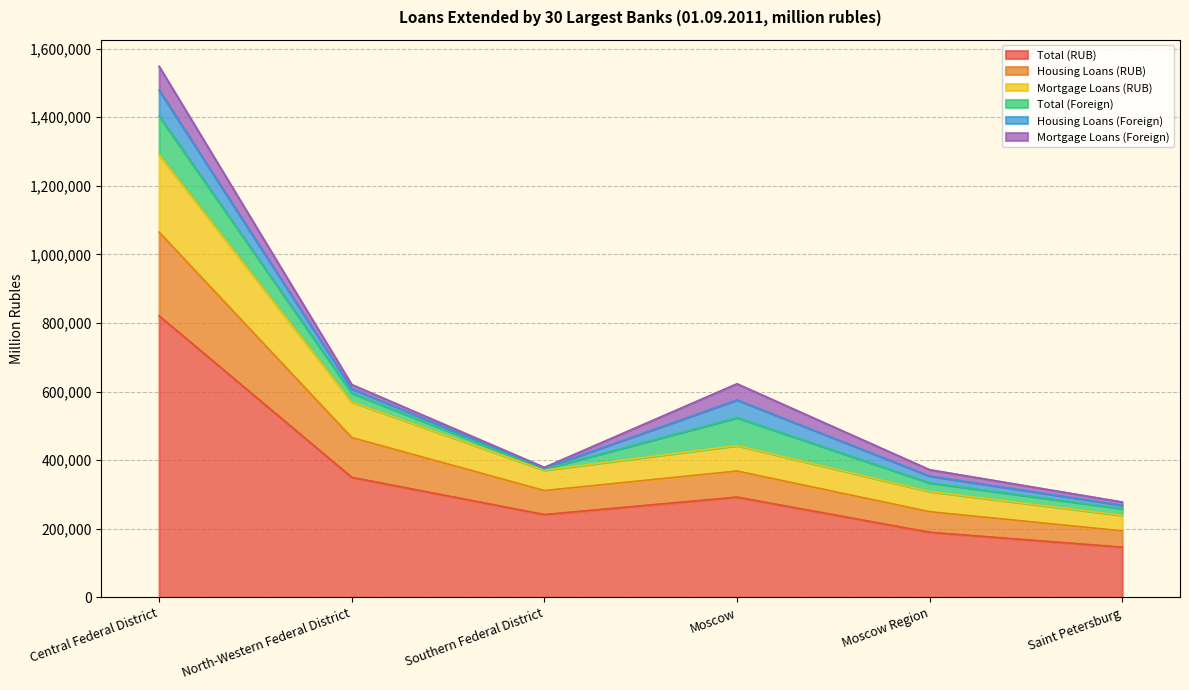

Where is the first local maximum for Total (RUB)?

Moscow